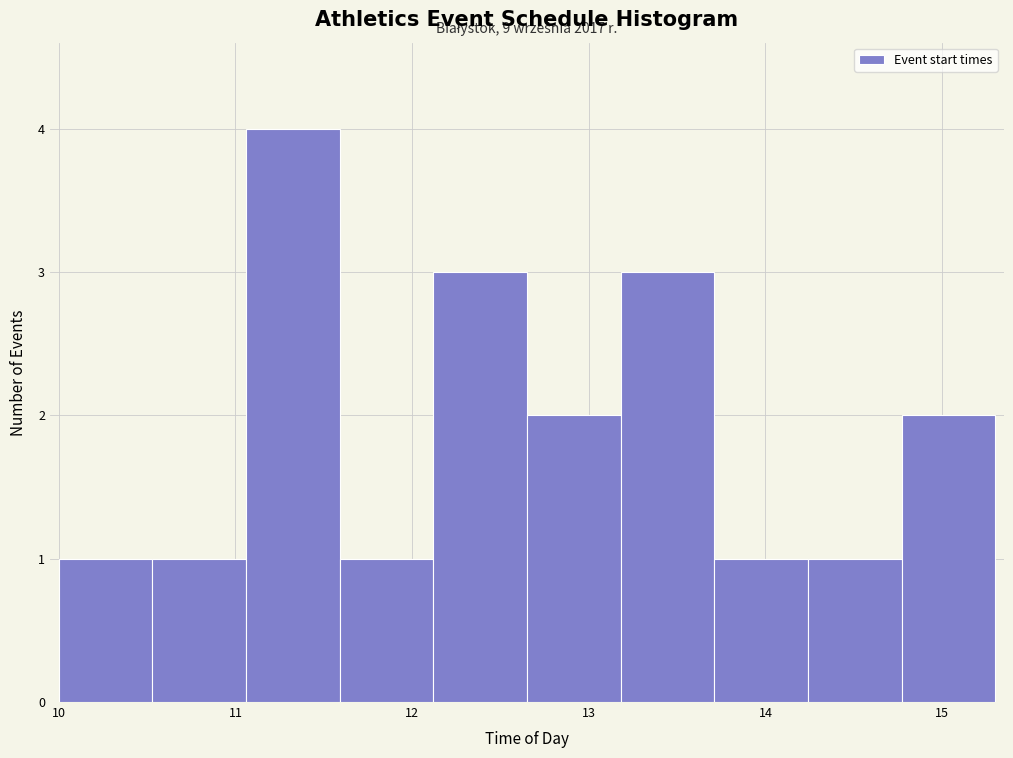

Which range on the x-axis has the tallest bar?

11.06 to 11.59